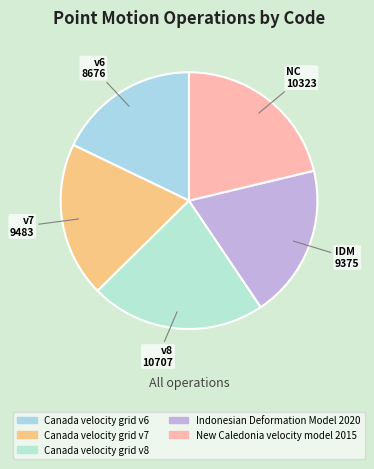

Count the number of slices in the pie.

5